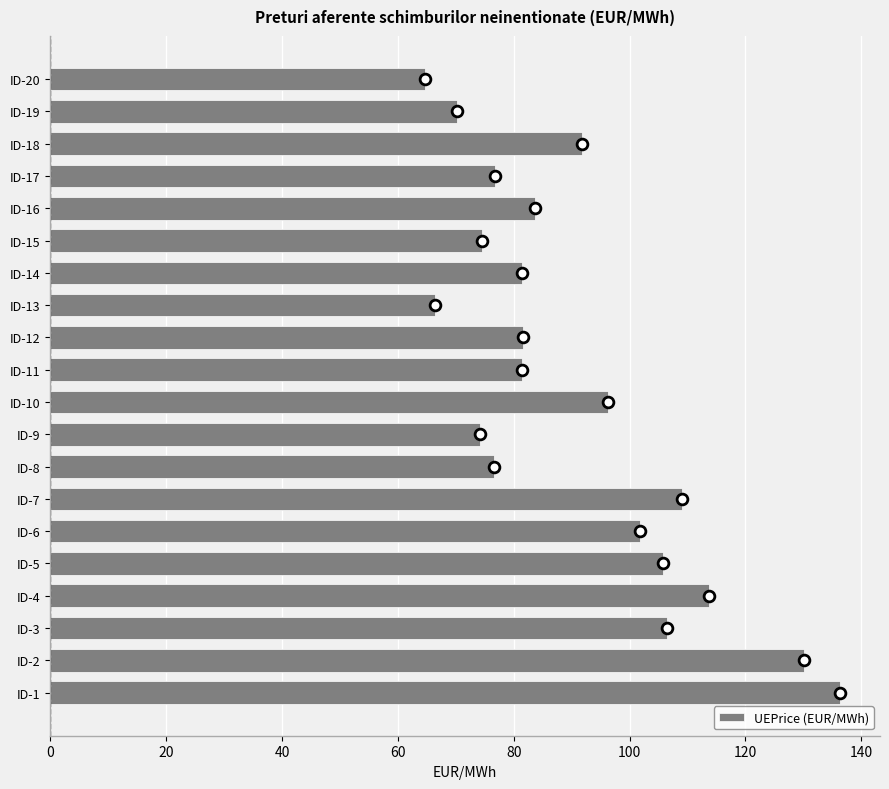

Is it true that UEPrice (EUR/MWh) equals 83.6 at ID-16?

True